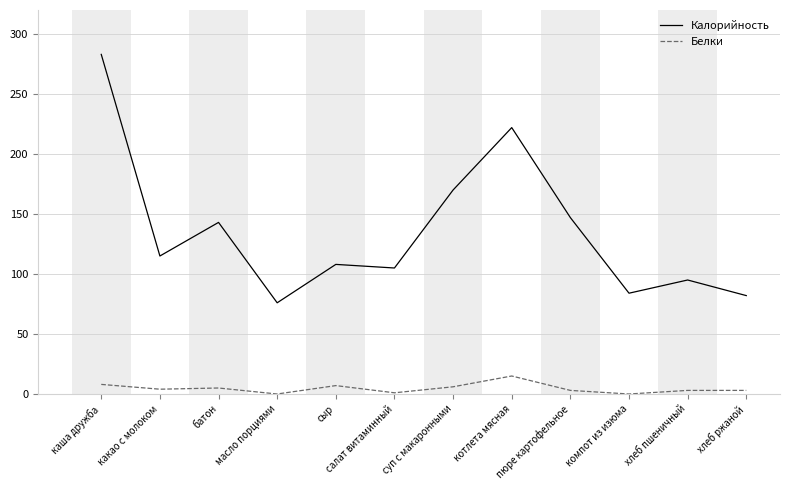

The value of Калорийность at котлета мясная is 143. True or false?

False